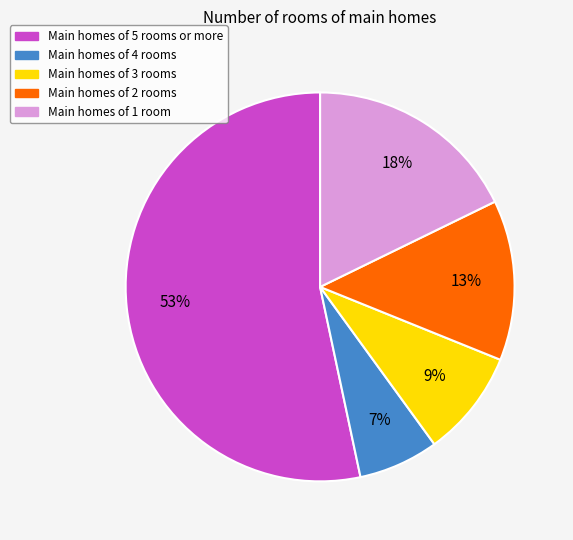

Is there any slice that represents more than half of the pie?

Yes